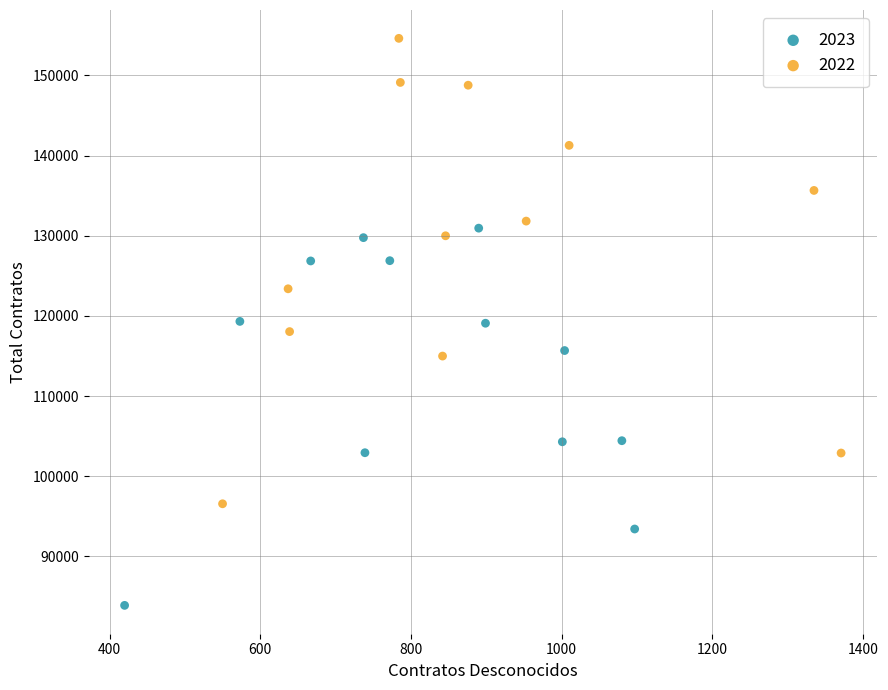

Which series reaches the maximum Y coordinate?

2022